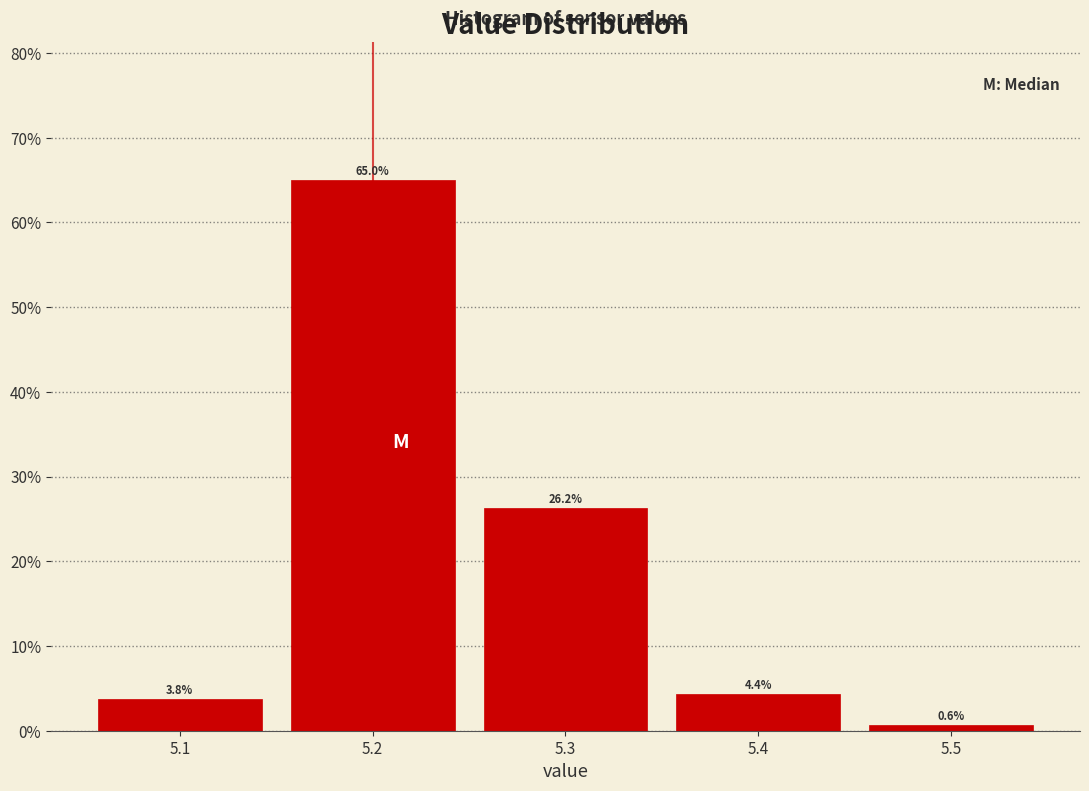

Reading left to right, transcribe this chart: for each bar, give the range it covers on the x-axis and its height.

5.05 to 5.15: 3.8
5.15 to 5.25: 65.0
5.25 to 5.35: 26.2
5.35 to 5.45: 4.4
5.45 to 5.55: 0.6